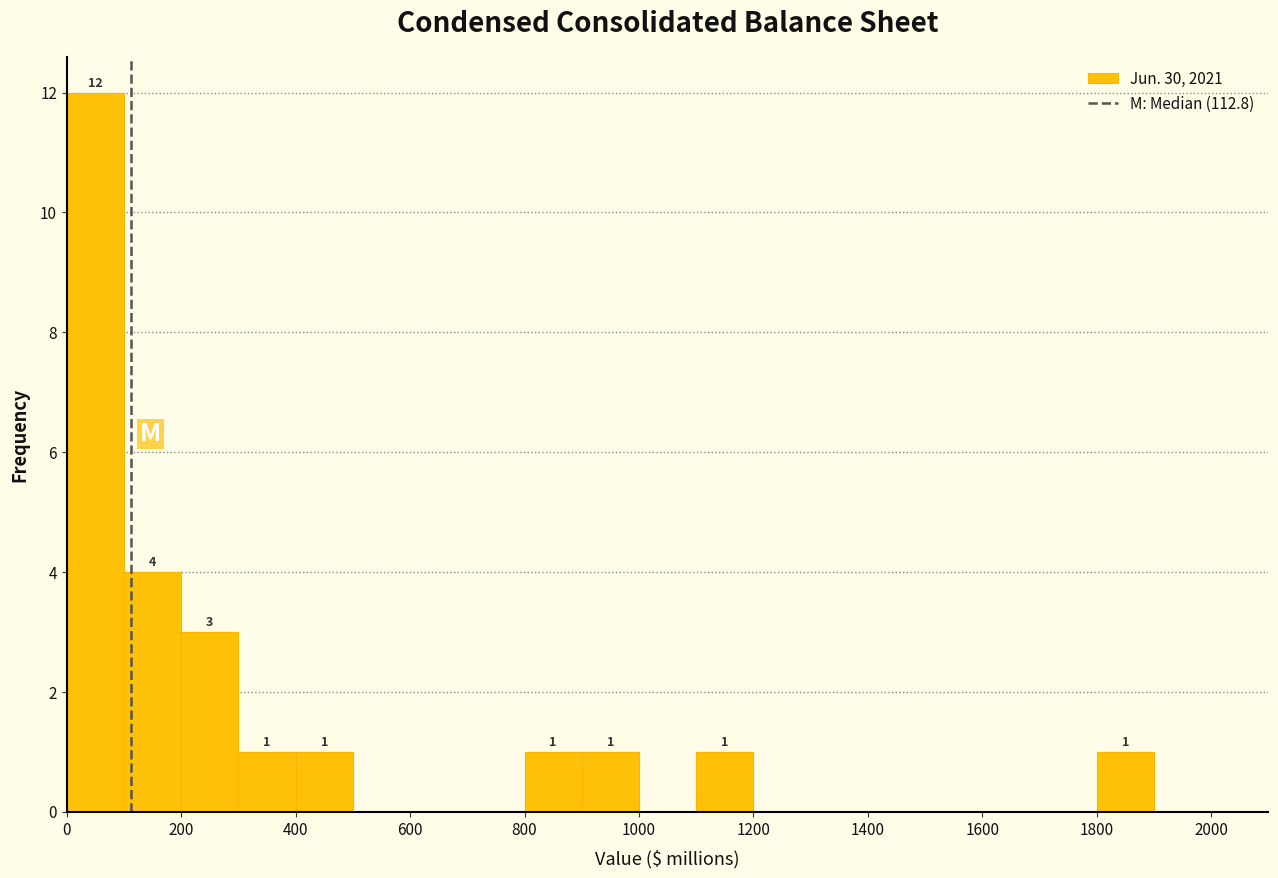

Which range on the x-axis has the tallest bar?

0 to 100